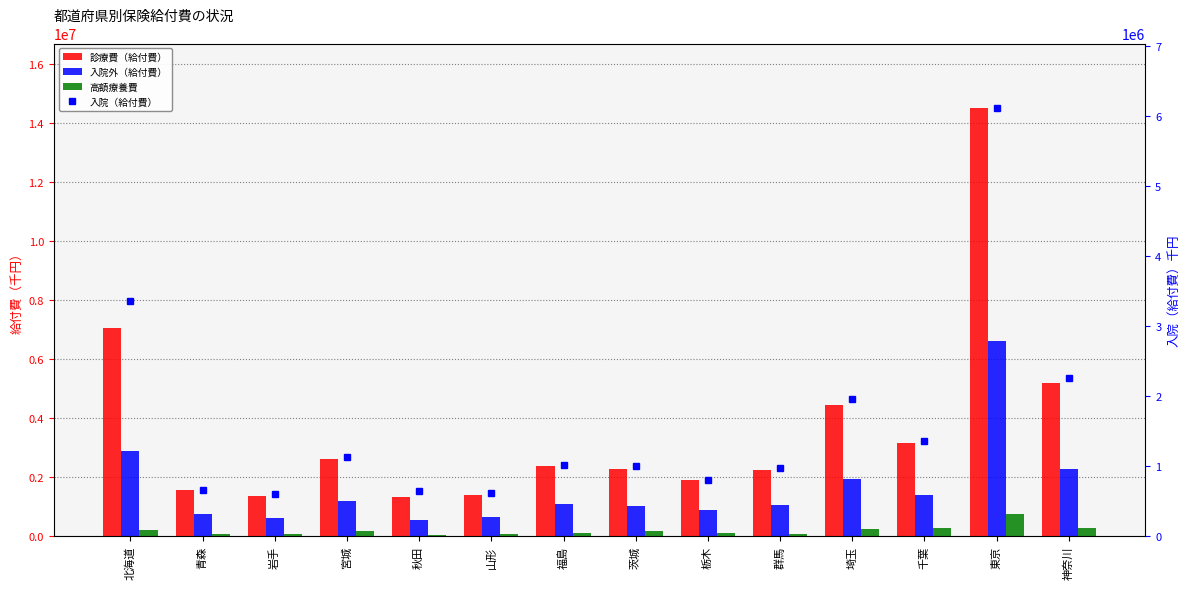

Where does the 入院外（給付費） series first go above 1090479?

北海道